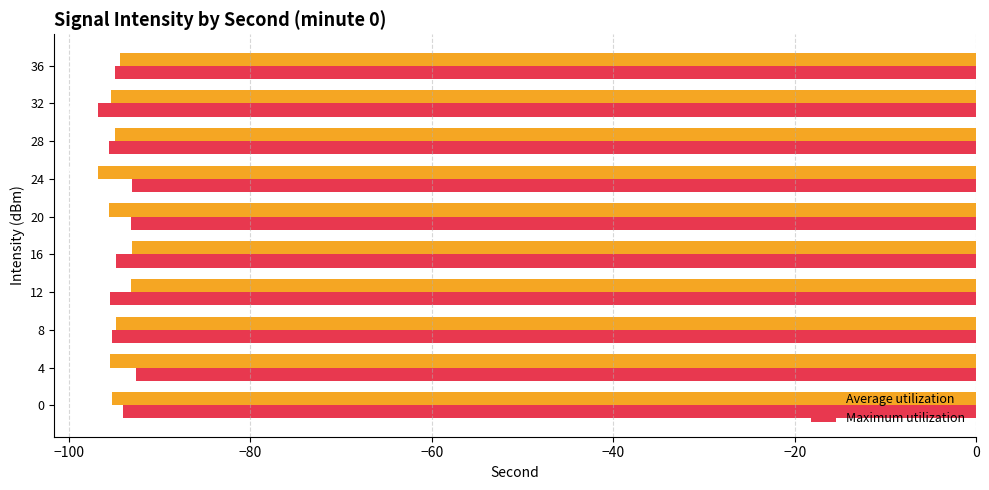

What is the average value of the Maximum utilization series?

-94.6